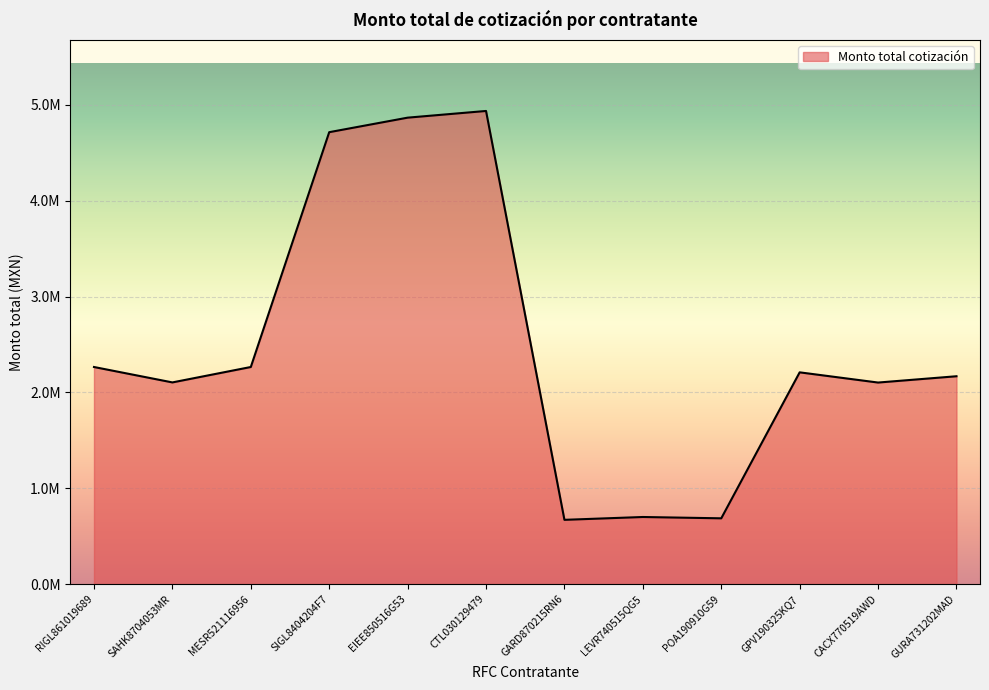

Does the chart have visible grid lines?

Yes